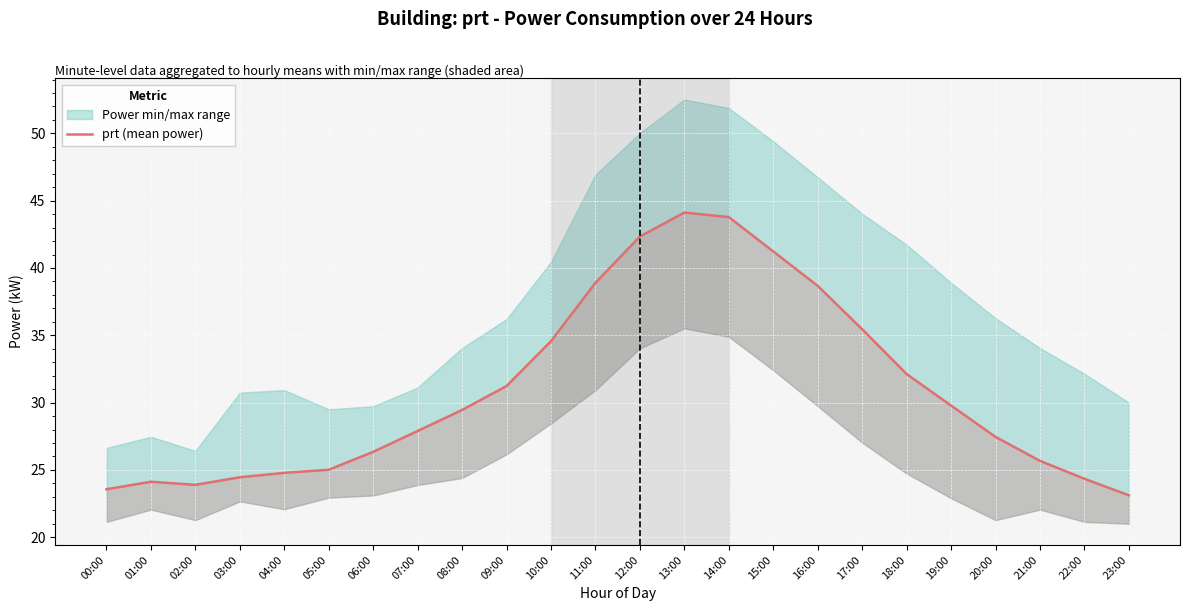

Read the value at 00:00.

23.6